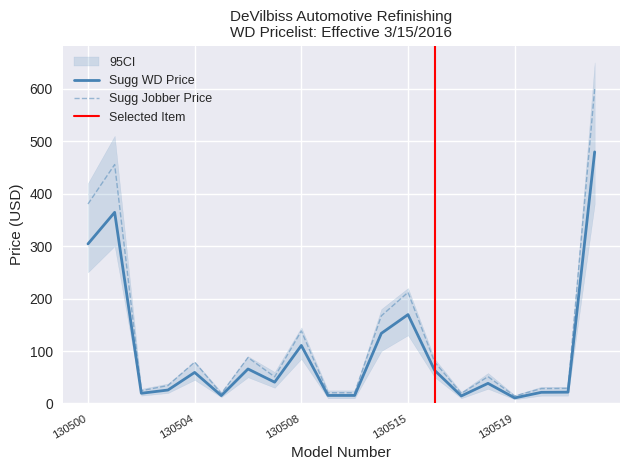

True or false: Sugg User Price and Sugg Jobber Price intersect in this chart.

False